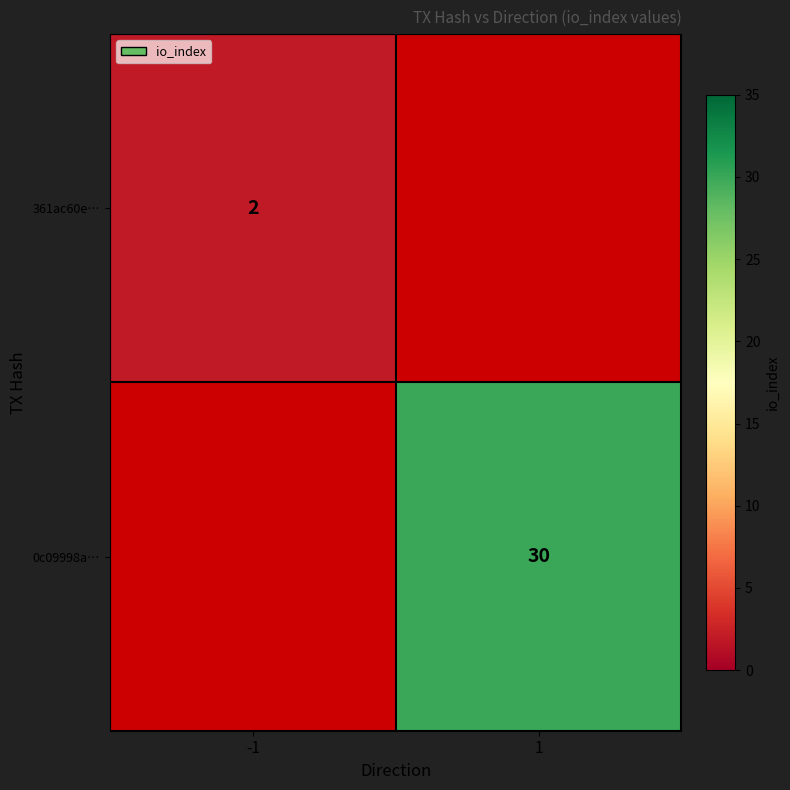

Between -1 and 1, which is larger?

1